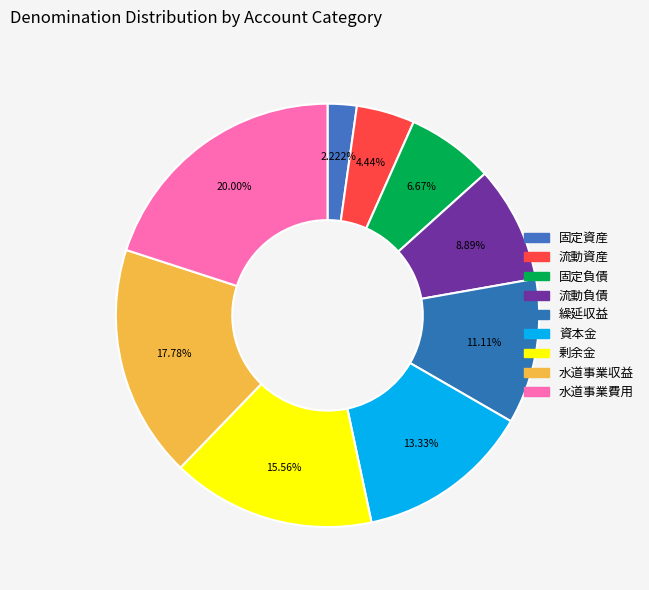

Count the number of slices in the pie.

9